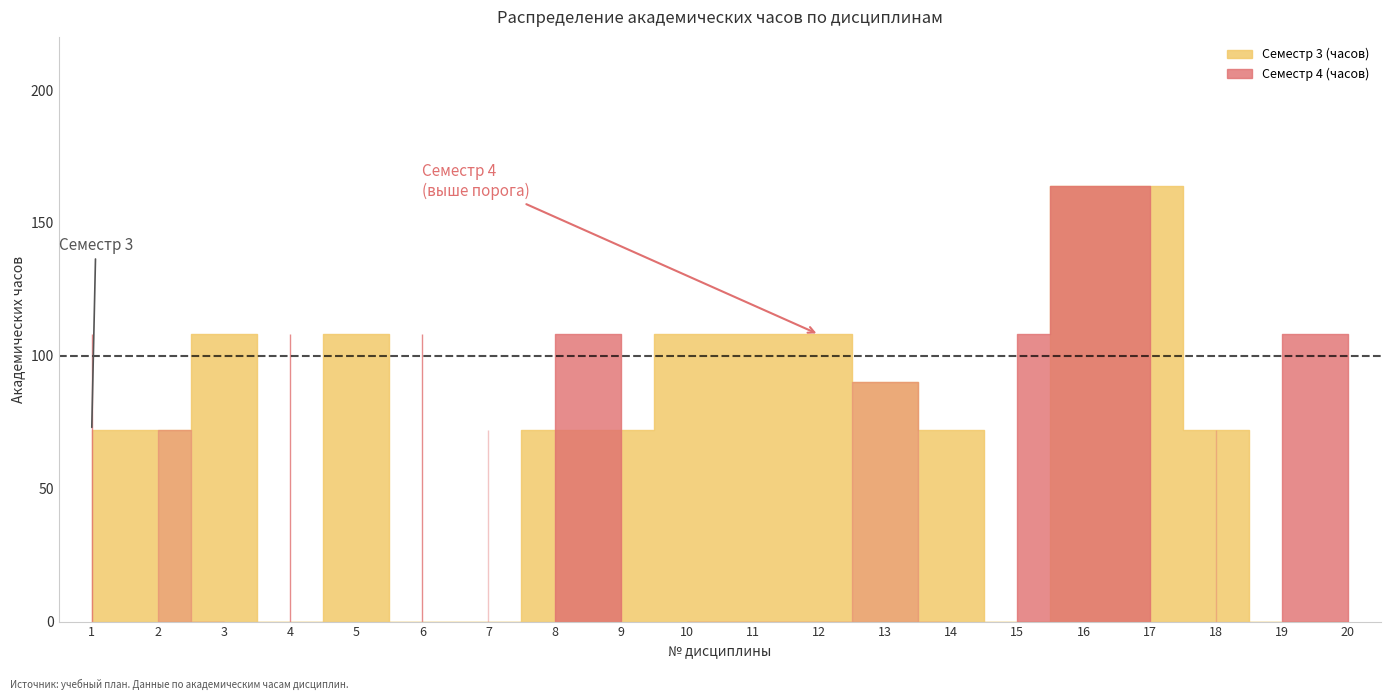

How many values in Семестр 4 (часов) are above zero?

14